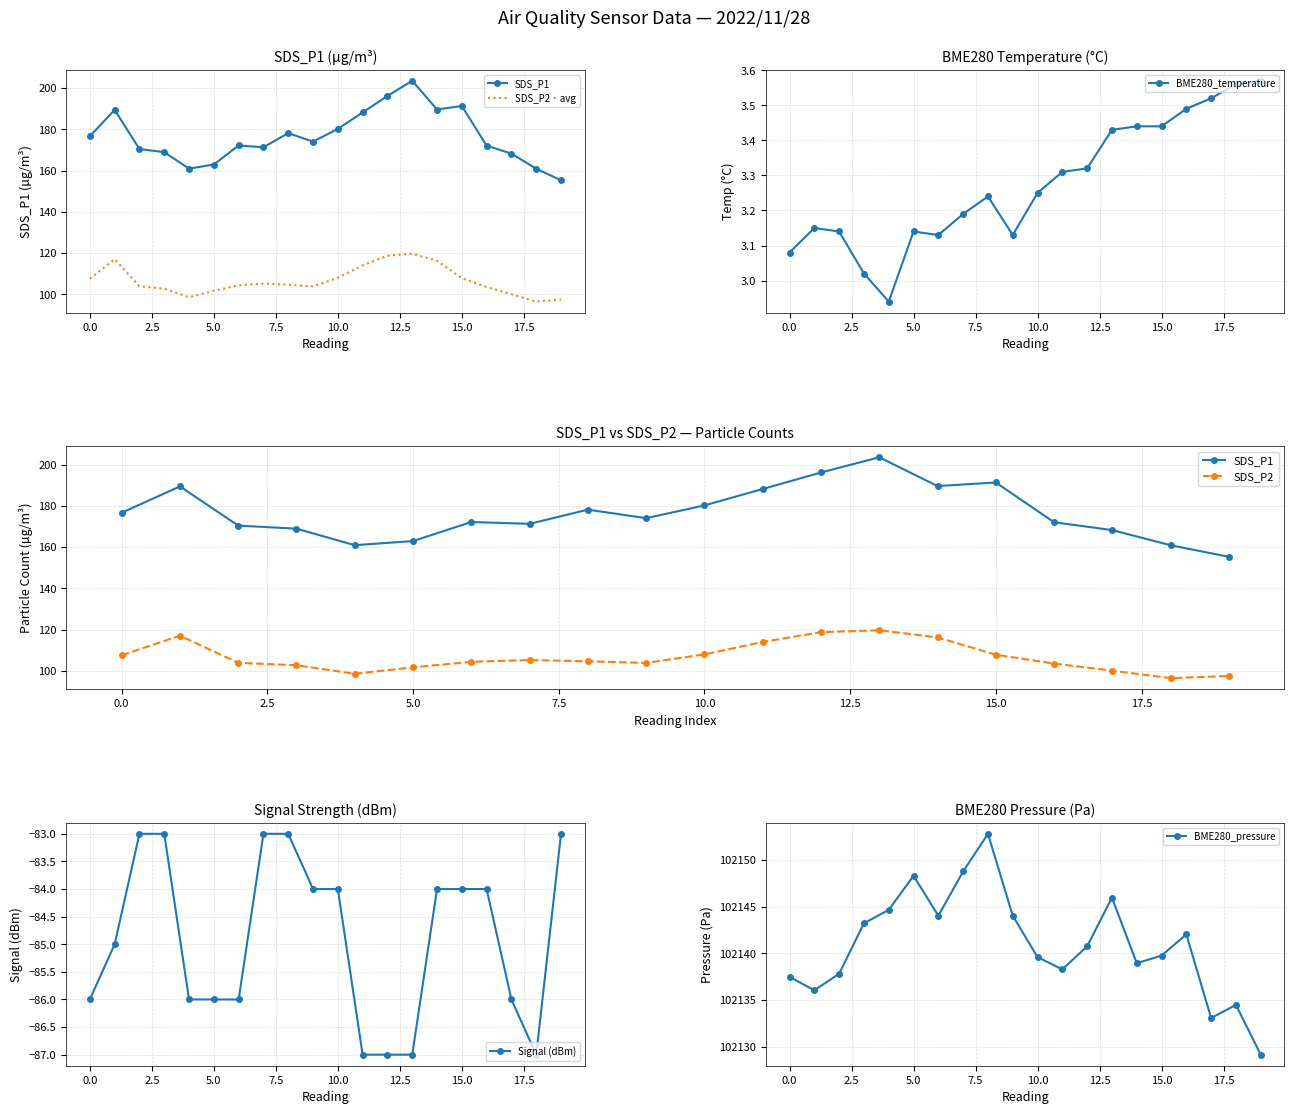

True or false: BME280_pressure and SDS_P1 intersect in this chart.

False